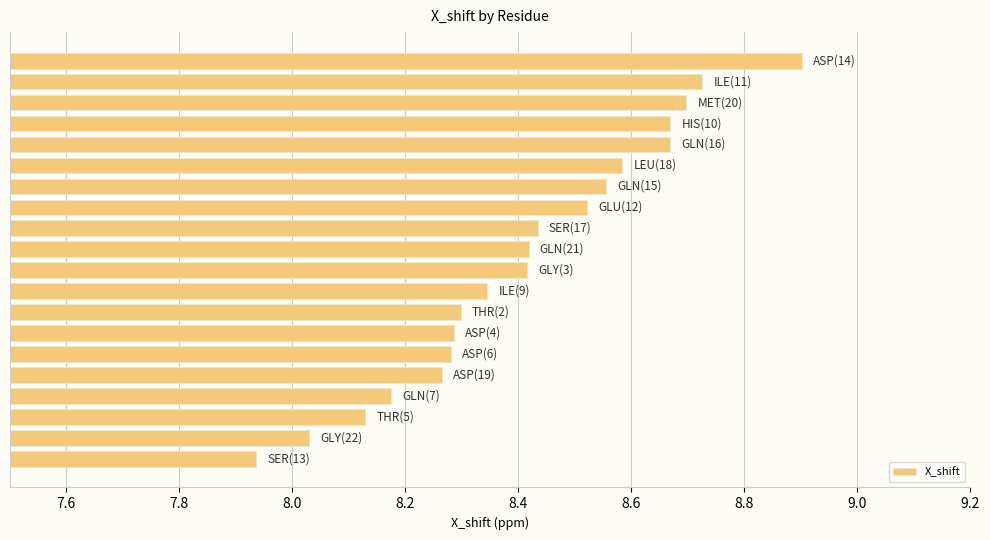

Count the number of values greater than 8.

19